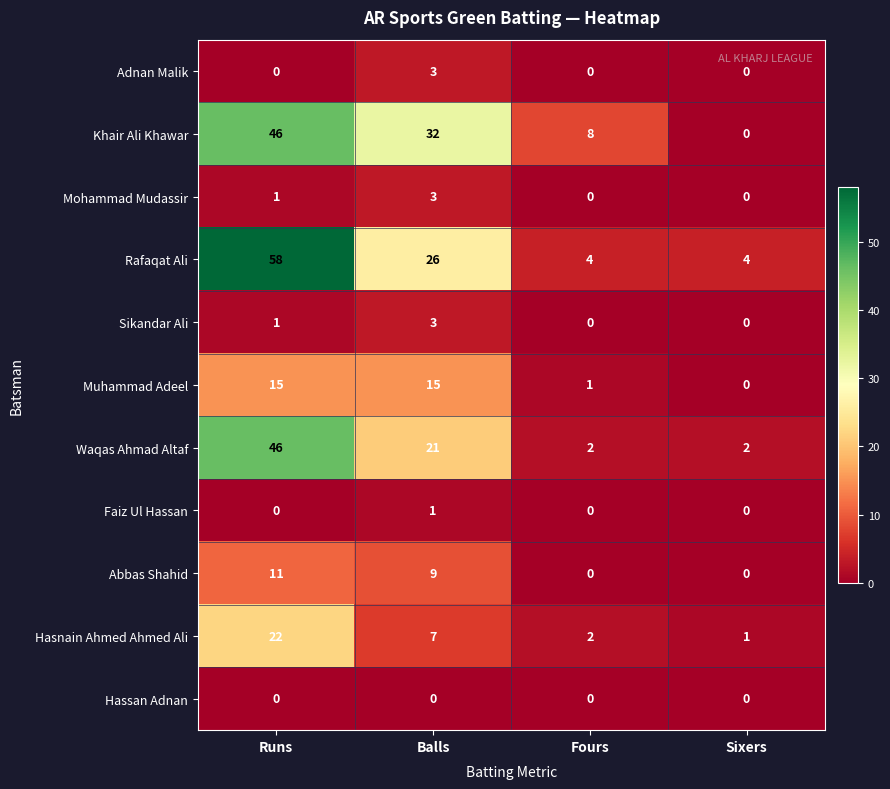

At which label is Sikandar Ali closest to 1?

Runs